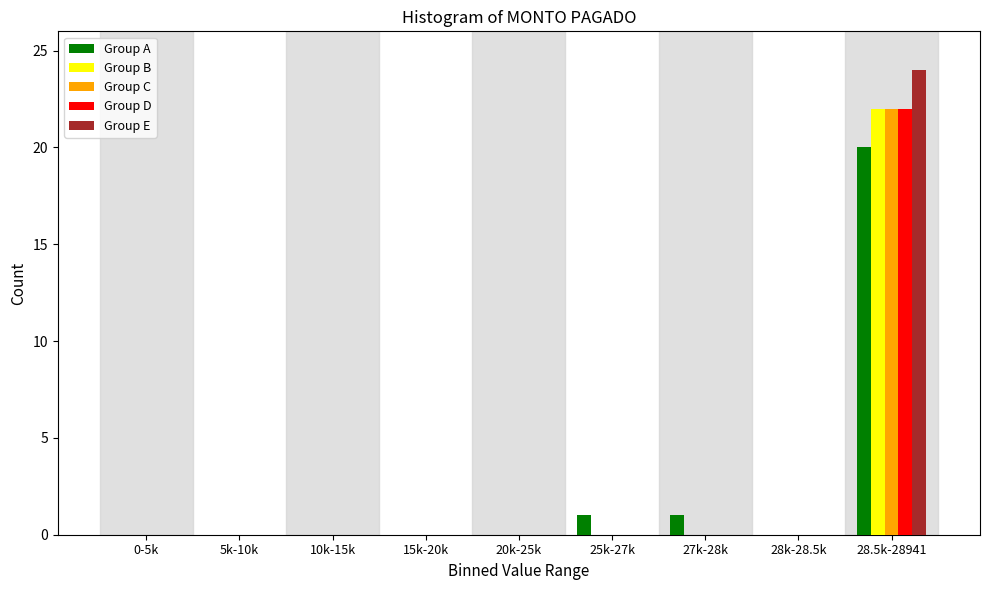

The Group C series shows 0 at 10k-15k. True or false?

True